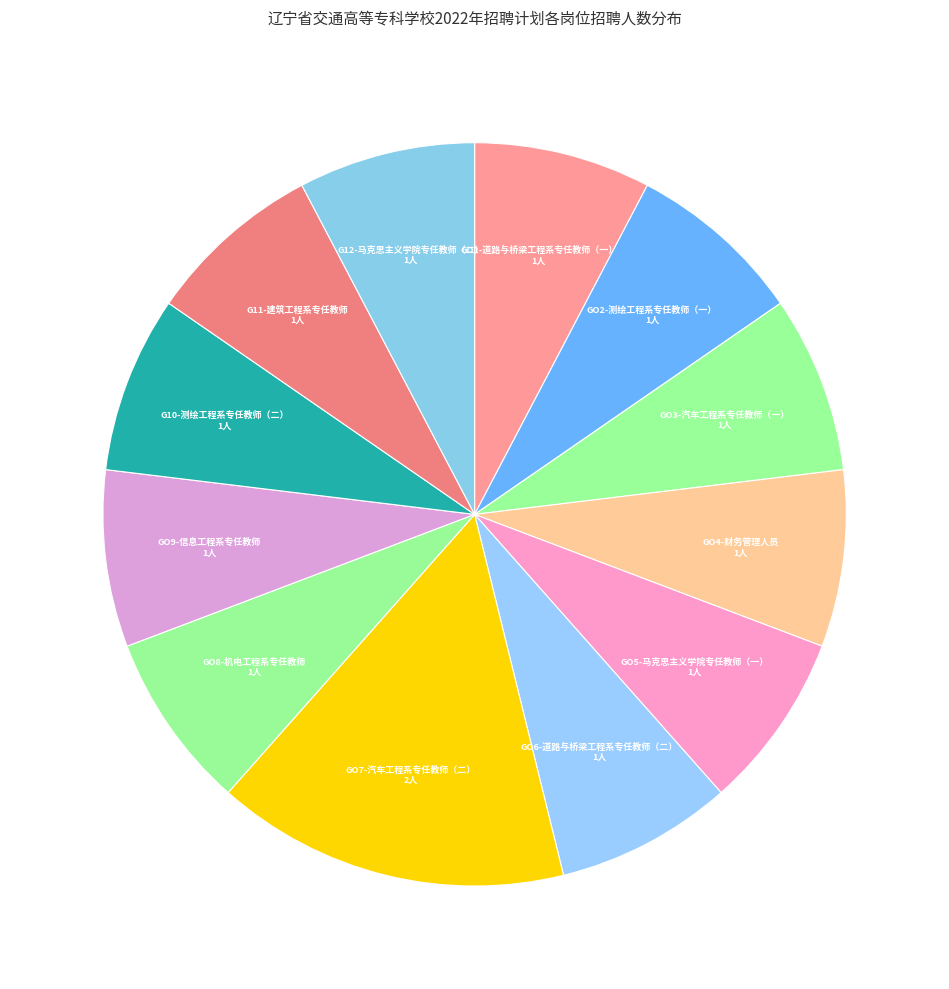

Count the number of slices in the pie.

12